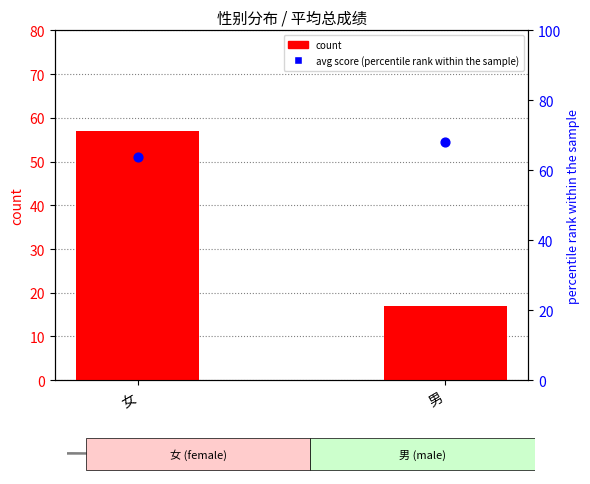

Which series has the largest total across all categories?

percentile rank within the sample